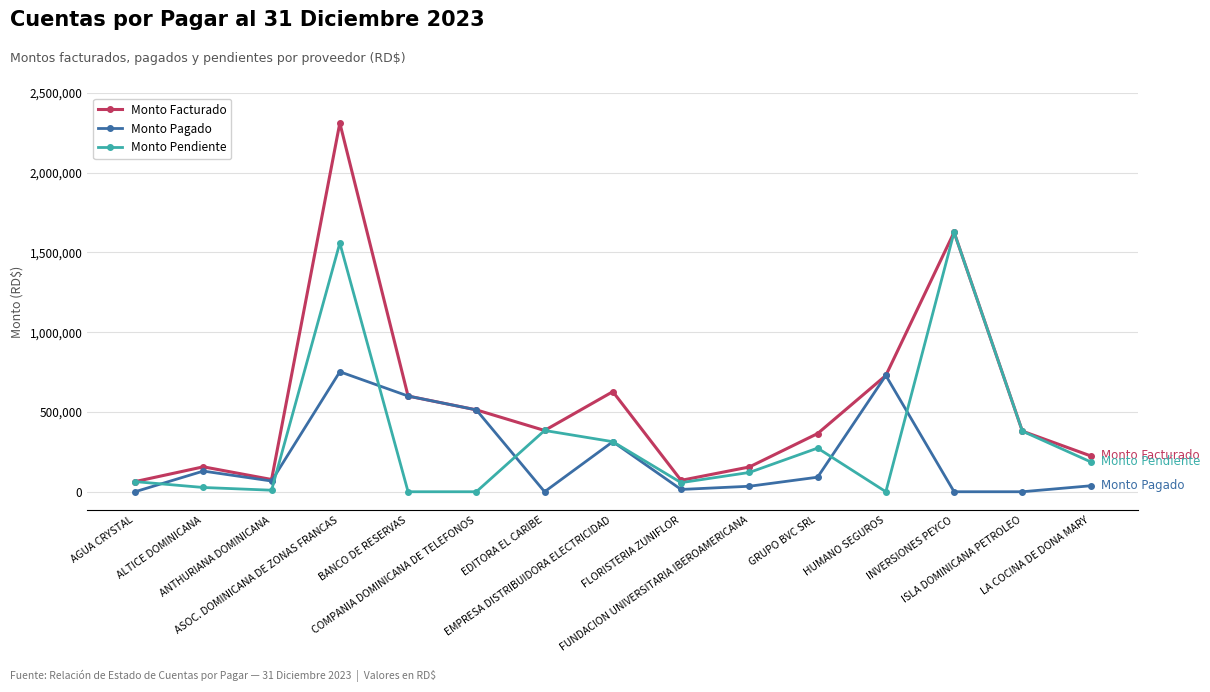

What position from the left is EMPRESA DISTRIBUIDORA ELECTRICIDAD?

8